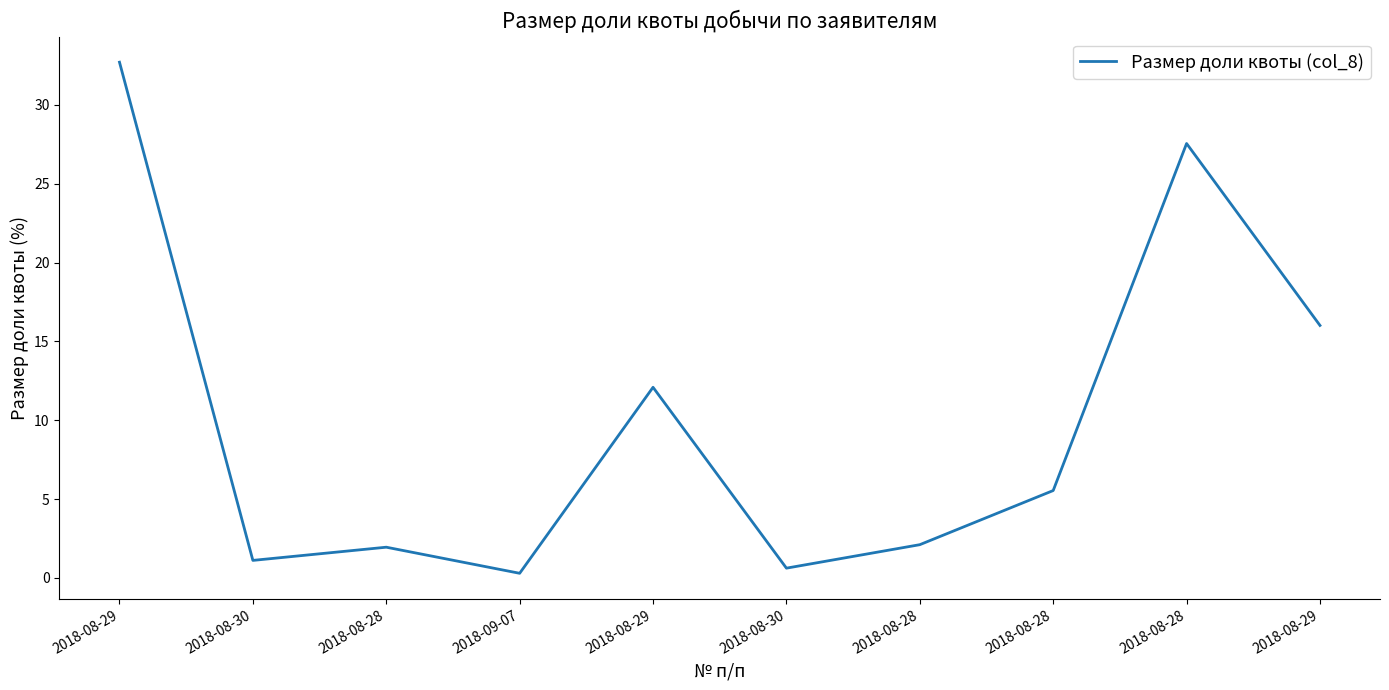

Which has a higher value, 2018-09-07 or 2018-08-28?

2018-08-28